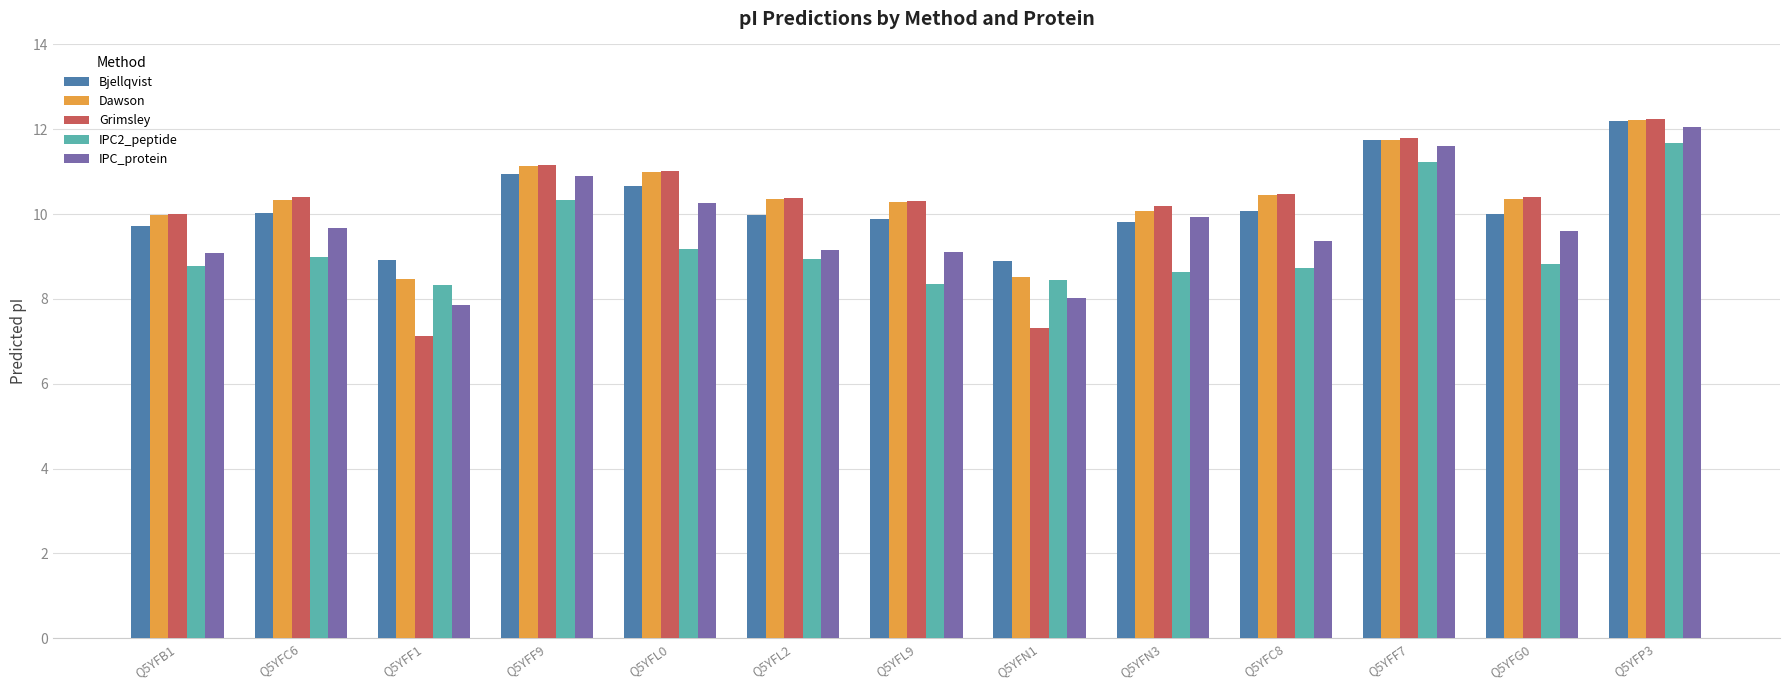

How many bars are there in each group?

5